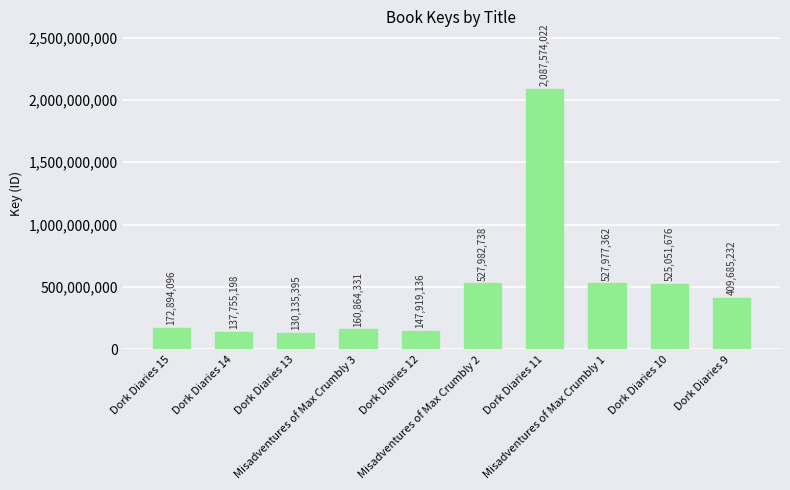

Which category has the highest value across all series?

Dork Diaries 11